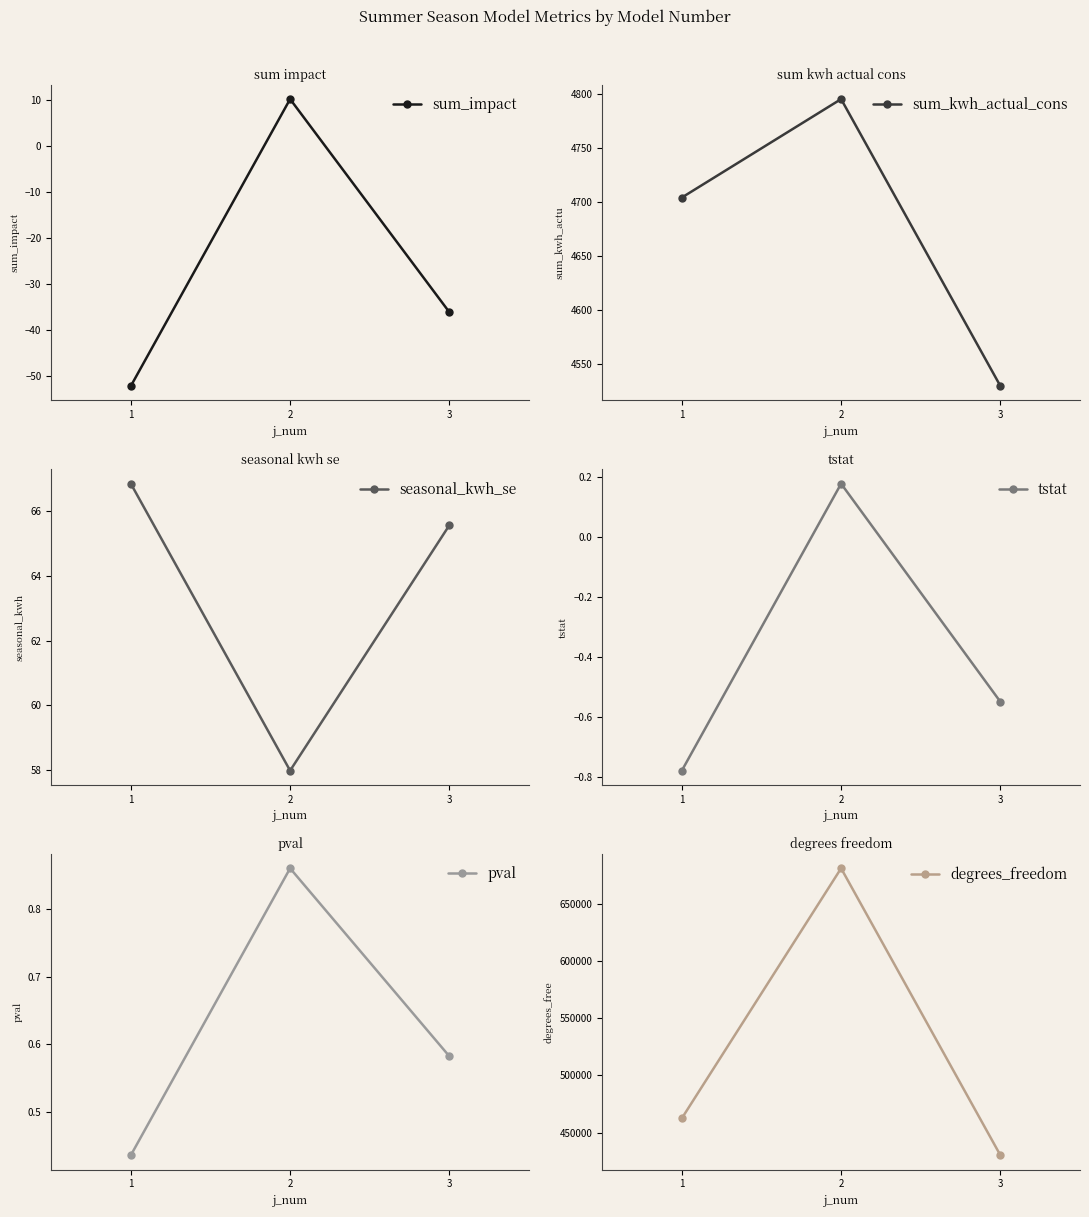

What is the minimum value for seasonal_kwh_se?

58.0